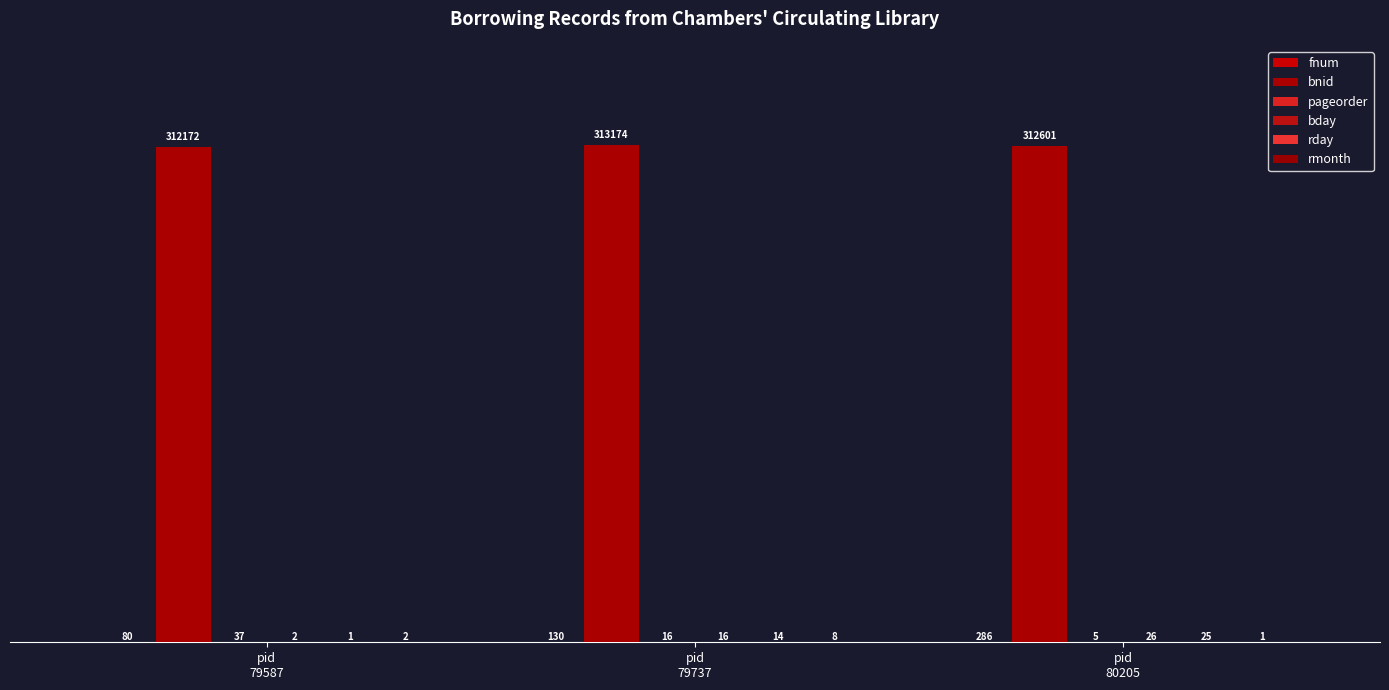

How many categories are shown in the chart?

3